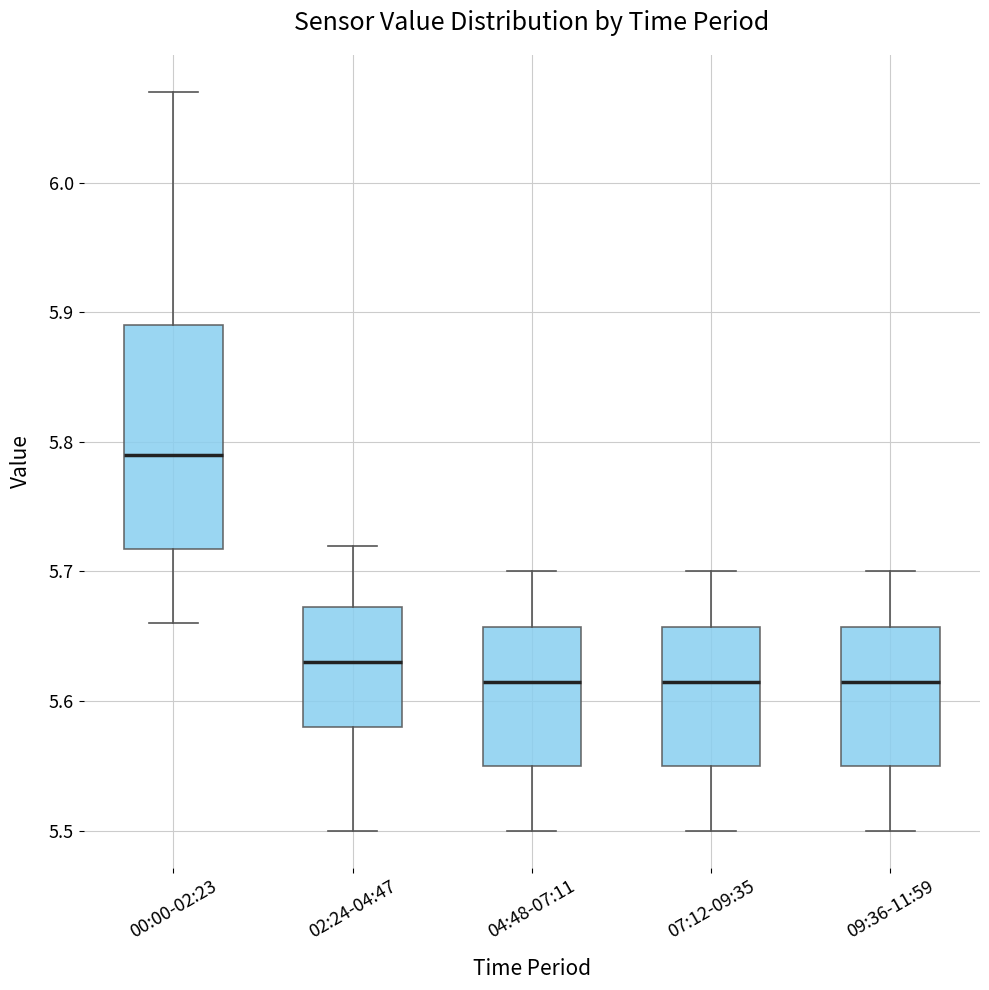

Reading left to right, transcribe this box plot: for each box, give where its median line is, the range the box spans, and where its two whiskers end, as read against the y-axis. The values are not printed on the chart, so give them approximately, as read against the axis.

00:00-02:23: median 5.79, box 5.72 to 5.89, whiskers 5.66 to 6.07
02:24-04:47: median 5.63, box 5.58 to 5.67, whiskers 5.50 to 5.72
04:48-07:11: median 5.62, box 5.55 to 5.66, whiskers 5.50 to 5.70
07:12-09:35: median 5.62, box 5.55 to 5.66, whiskers 5.50 to 5.70
09:36-11:59: median 5.62, box 5.55 to 5.66, whiskers 5.50 to 5.70